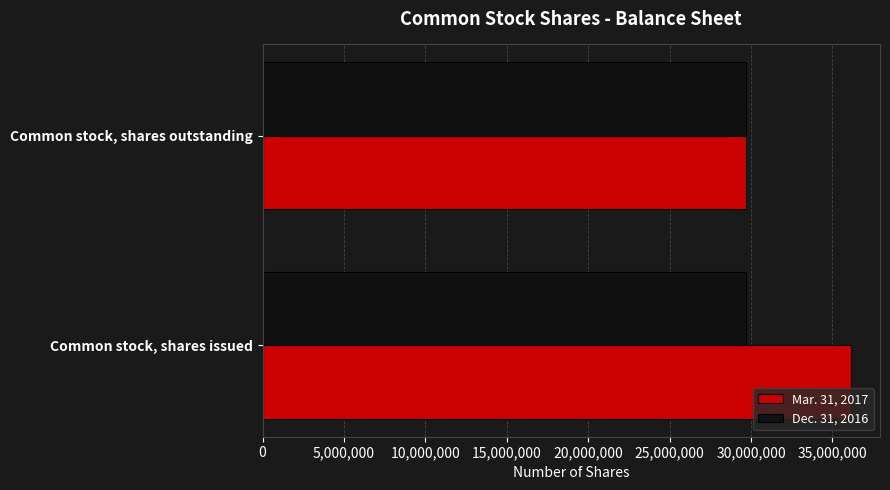

What is the minimum value for Mar. 31, 2017?

29669036